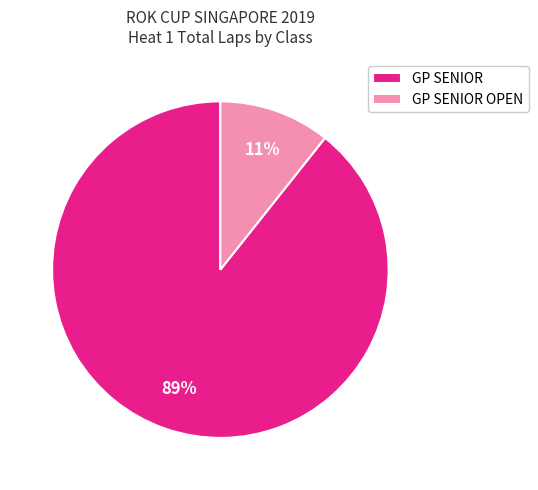

Which category has the smallest portion of the pie?

GP SENIOR OPEN